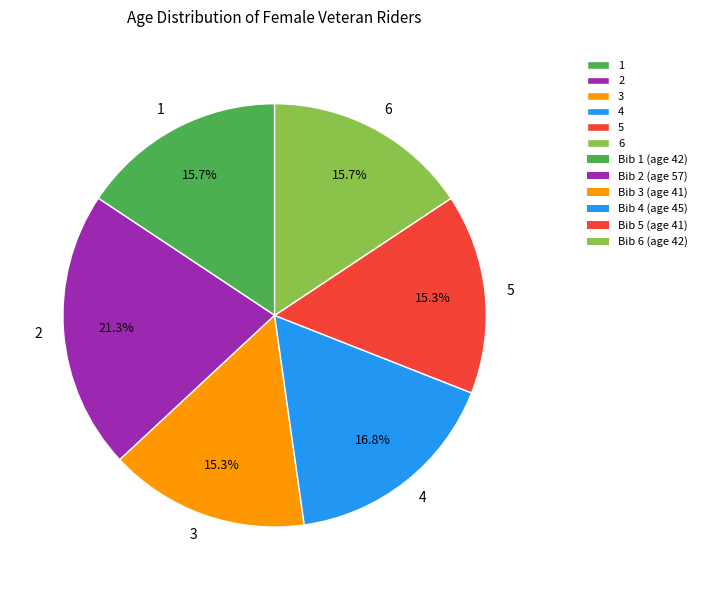

Which slice is the largest?

2